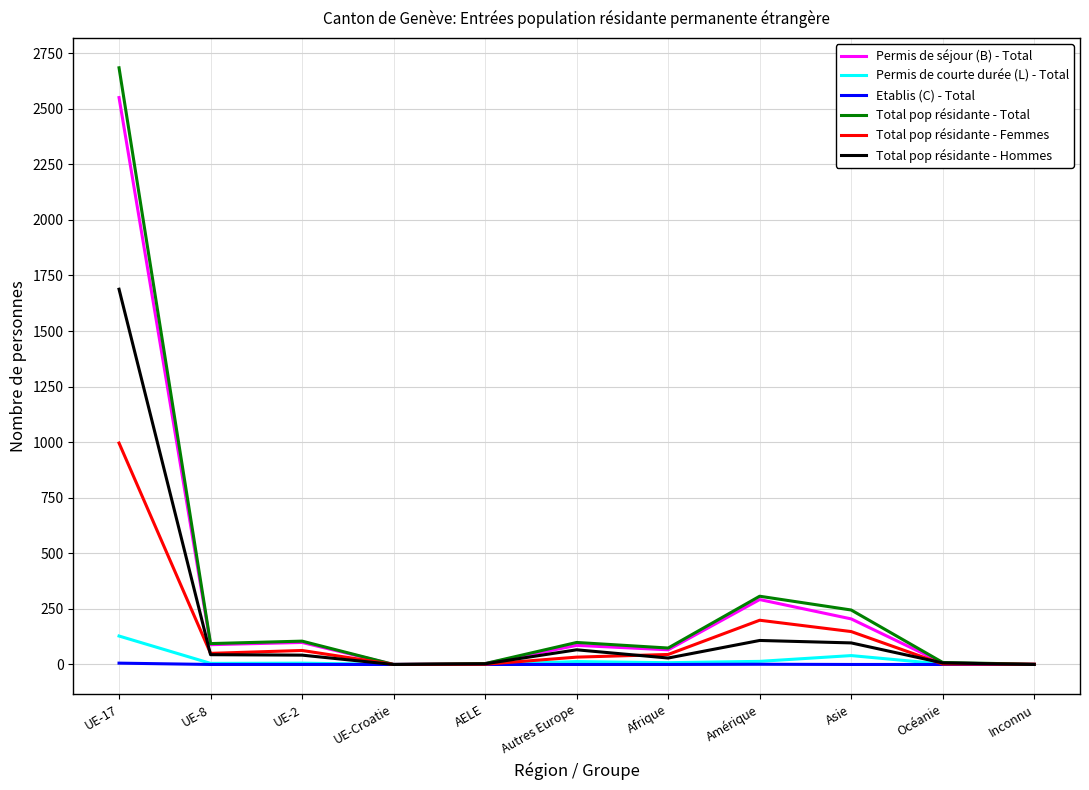

What is the difference between the maximum and minimum values in the Total pop résidante - Total series?

2684